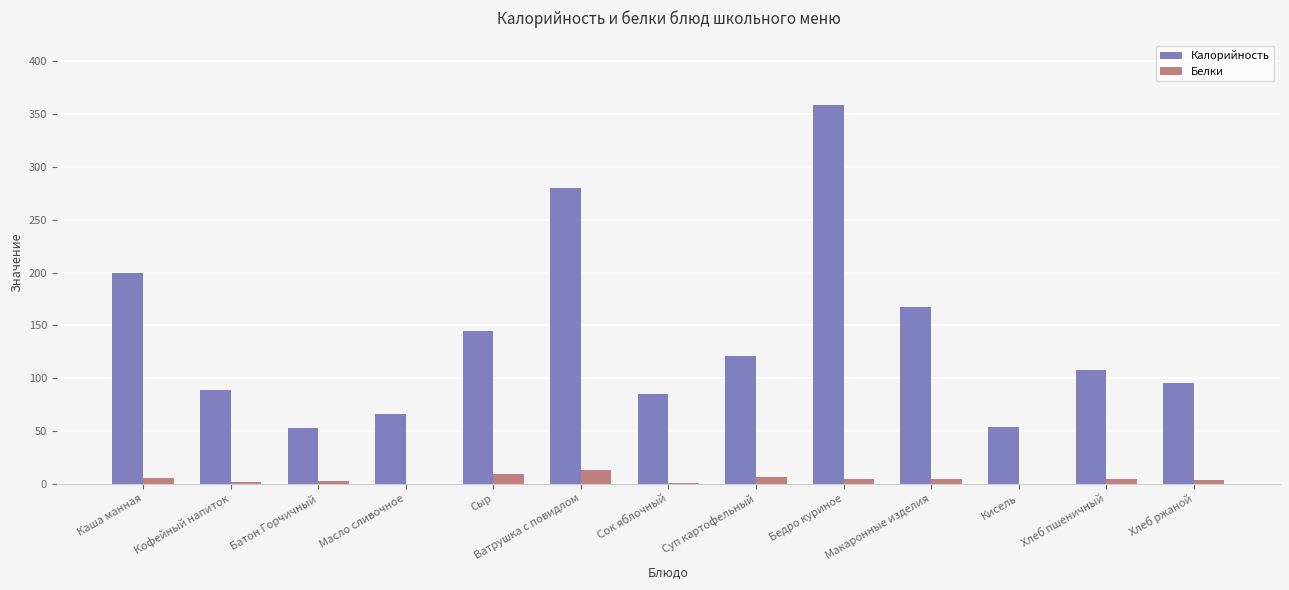

At which category is the sum across all series the highest?

Бедро куриное